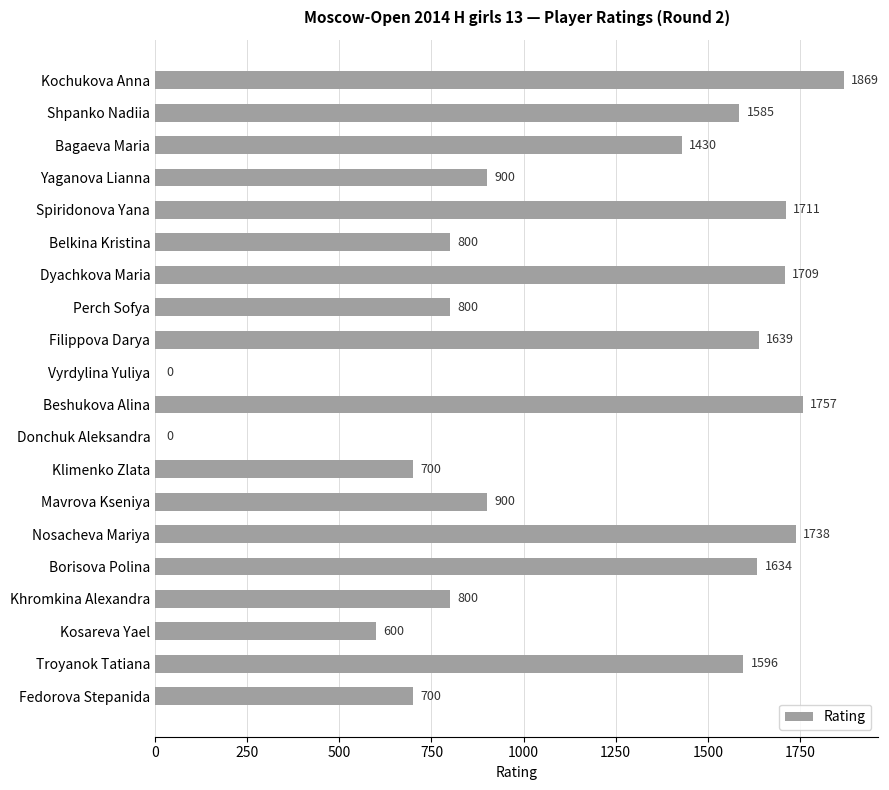

The value at Shpanko Nadiia is 2134. True or false?

False